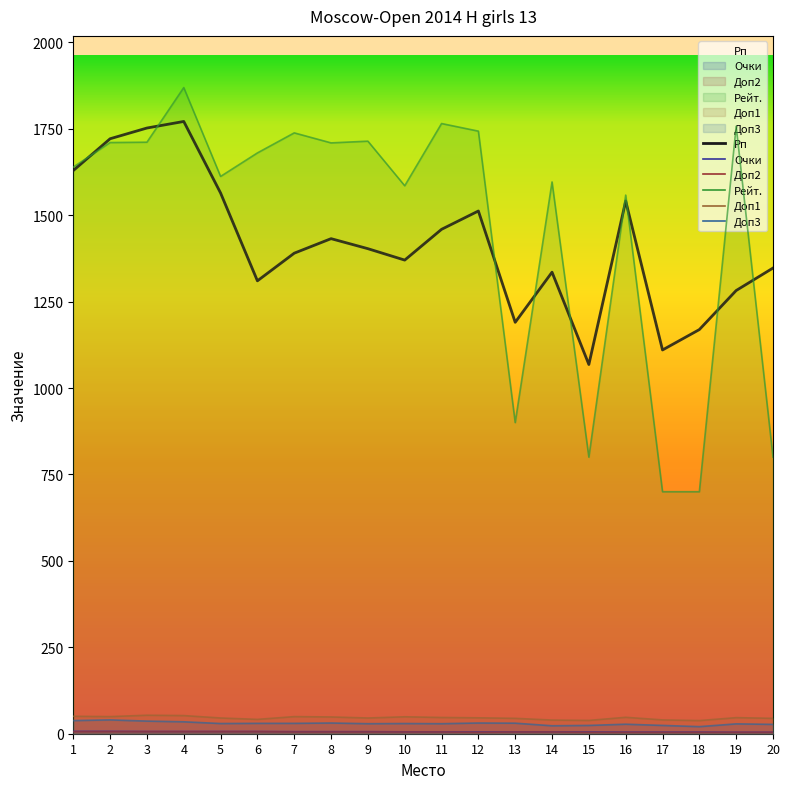

True or false: Рейт. and Очки cross at least once.

False